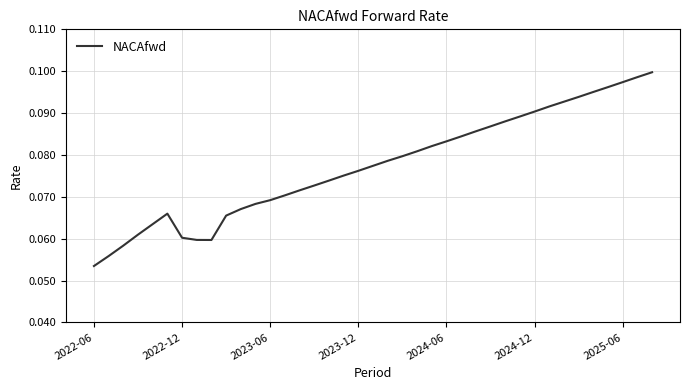

What is the maximum value shown in the chart?

0.1